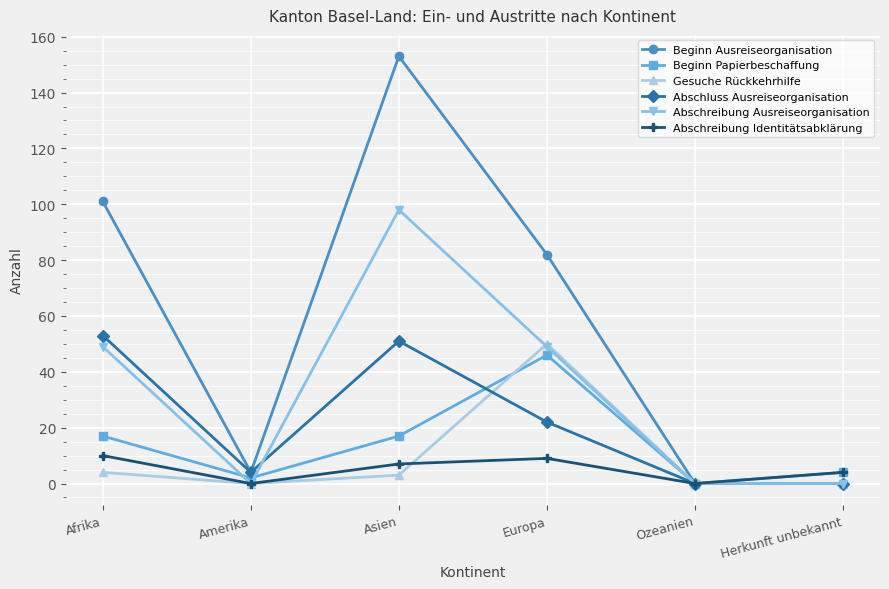

What is the greatest value displayed?

153